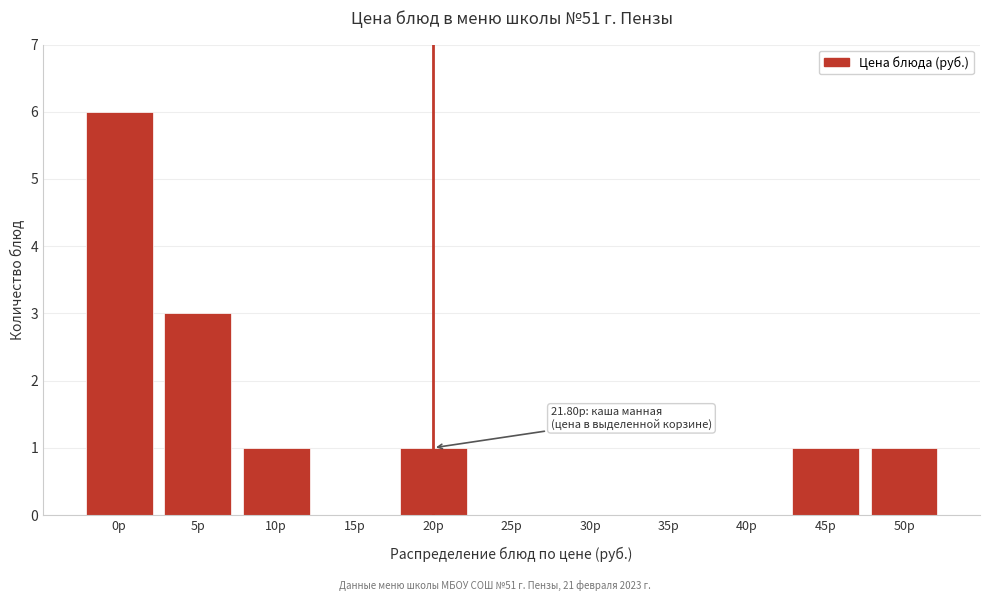

Reading left to right, what are all the values shown in this chart?

0р=6	5р=3	10р=1	15р=0	20р=1	25р=0	30р=0	35р=0	40р=0	45р=1	50р=1